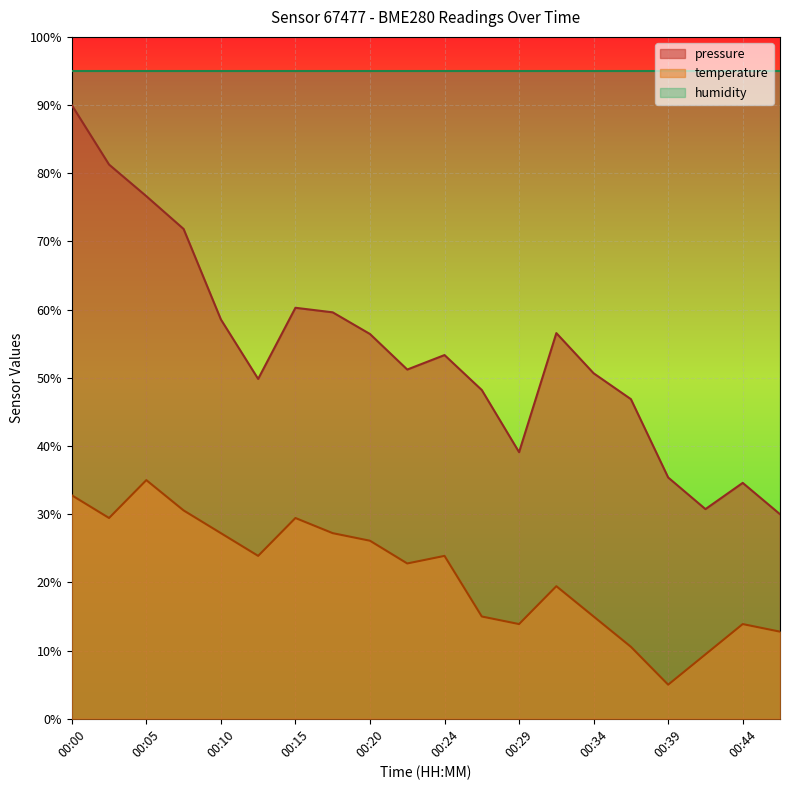

The value of pressure at 00:44 is 34.6. True or false?

True